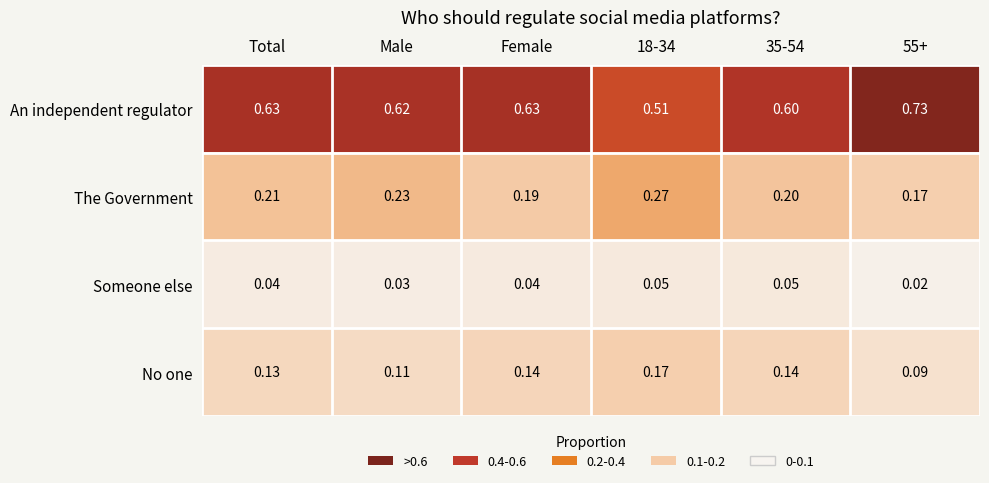

Between Male and 18-34, which series saw the biggest shift?

An independent regulator